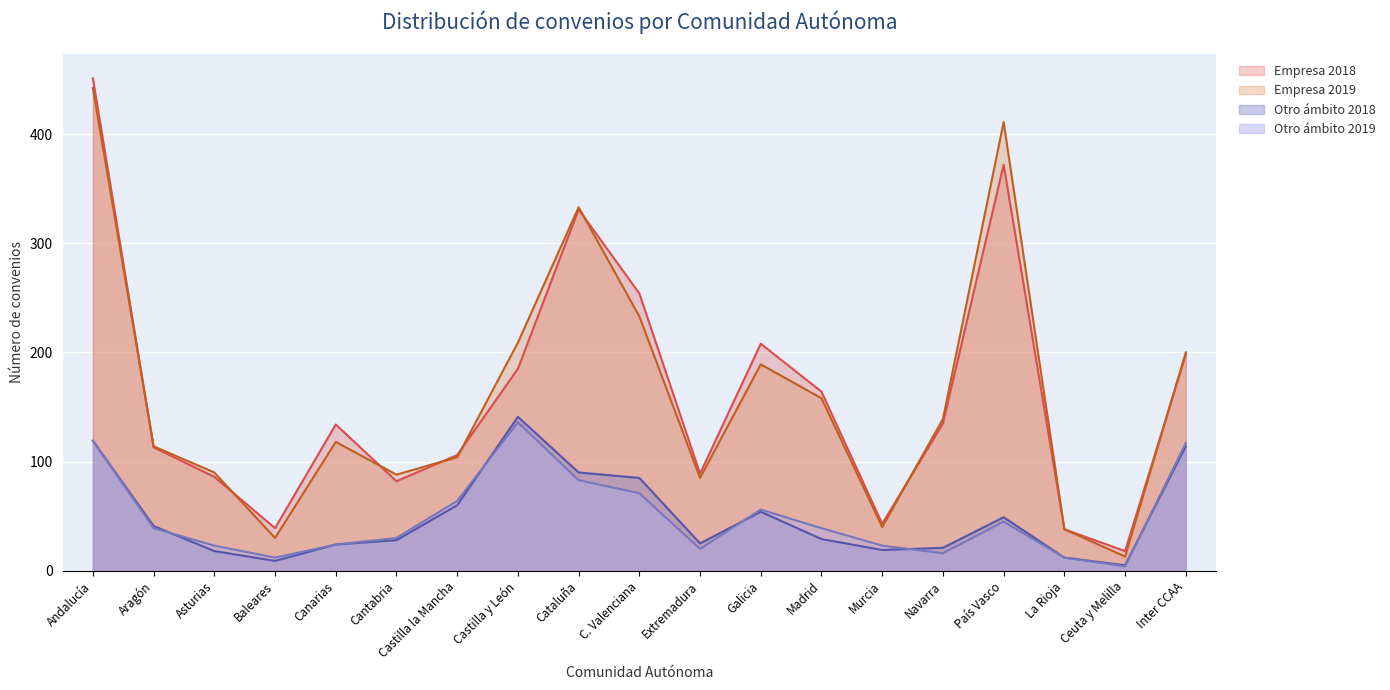

True or false: Otro ámbito 2018 has more than 0 points higher than both neighbors.

True